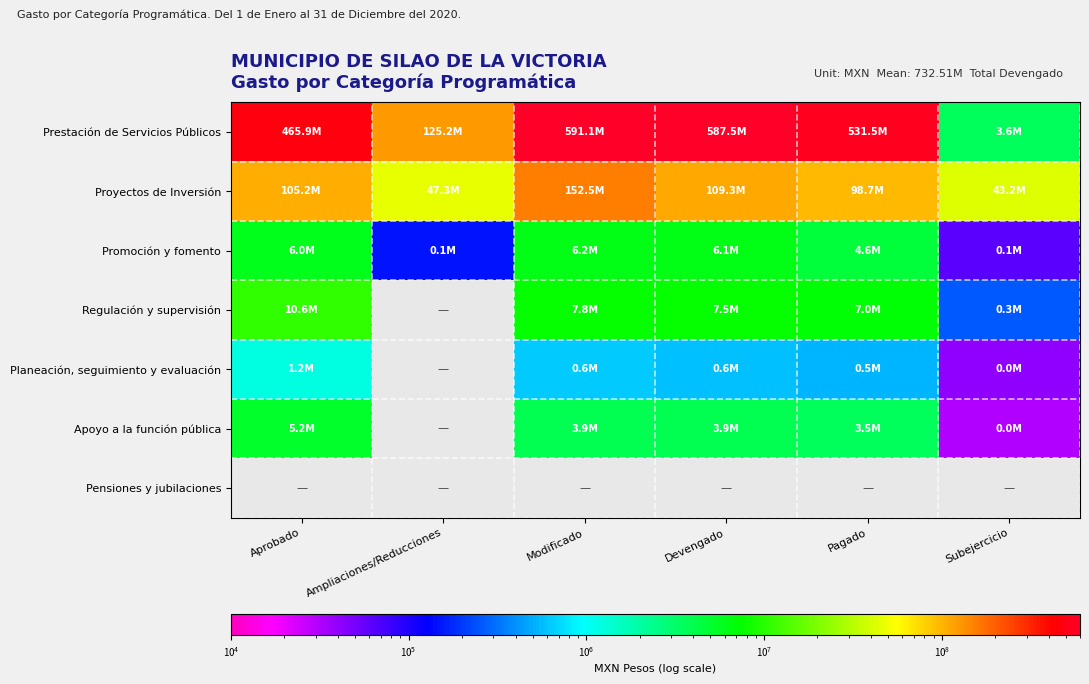

List the labels in order of Proyectos de Inversión value, largest first.

Modificado, Devengado, Aprobado, Pagado, Ampliaciones/Reducciones, Subejercicio